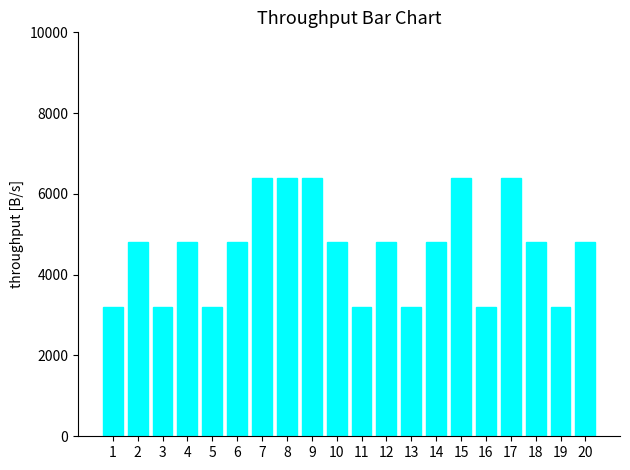

The chart shows a value of 8507 at 6. True or false?

False